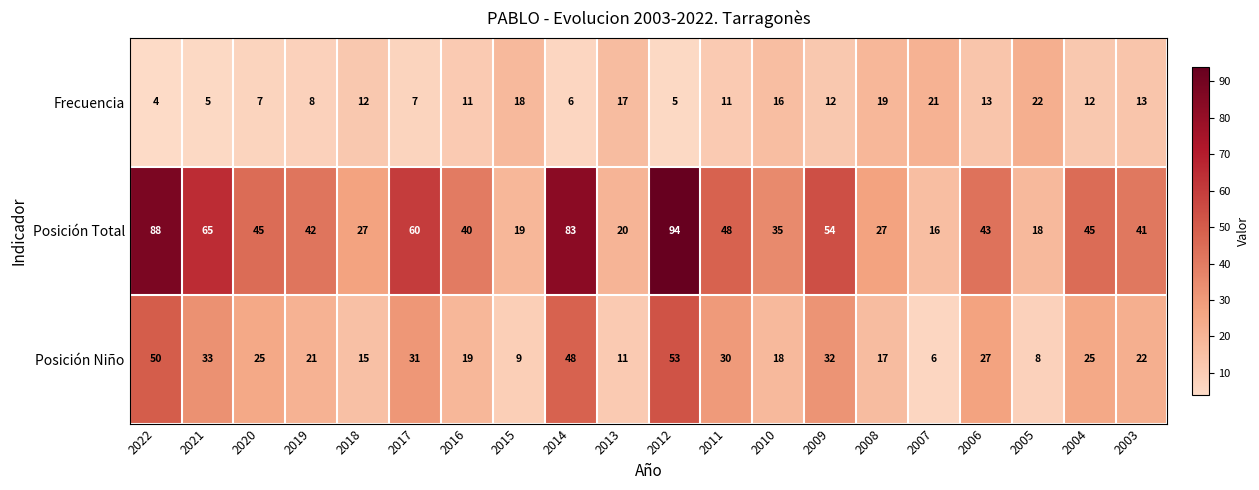

At which label does Frecuencia reach its peak?

2005